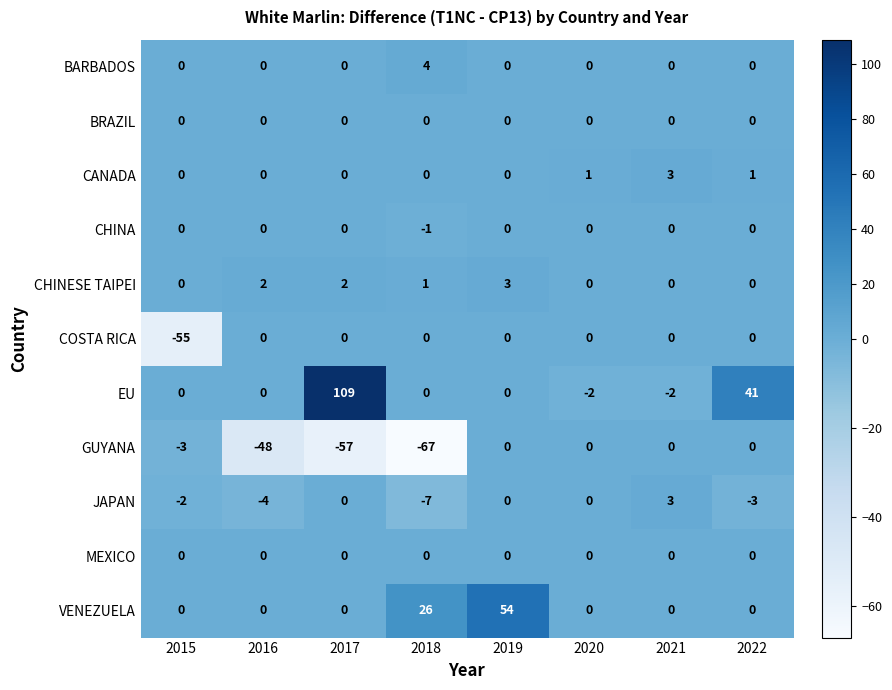

Between 2016 and 2019, which series saw the biggest shift?

VENEZUELA